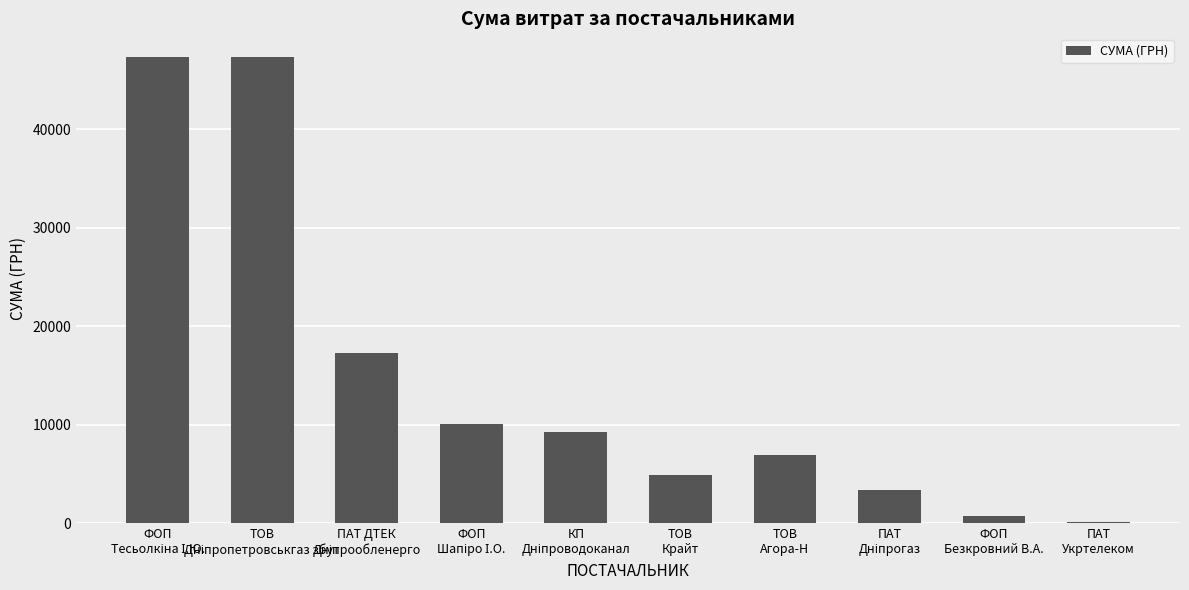

What is the sum of all values?

147418.4